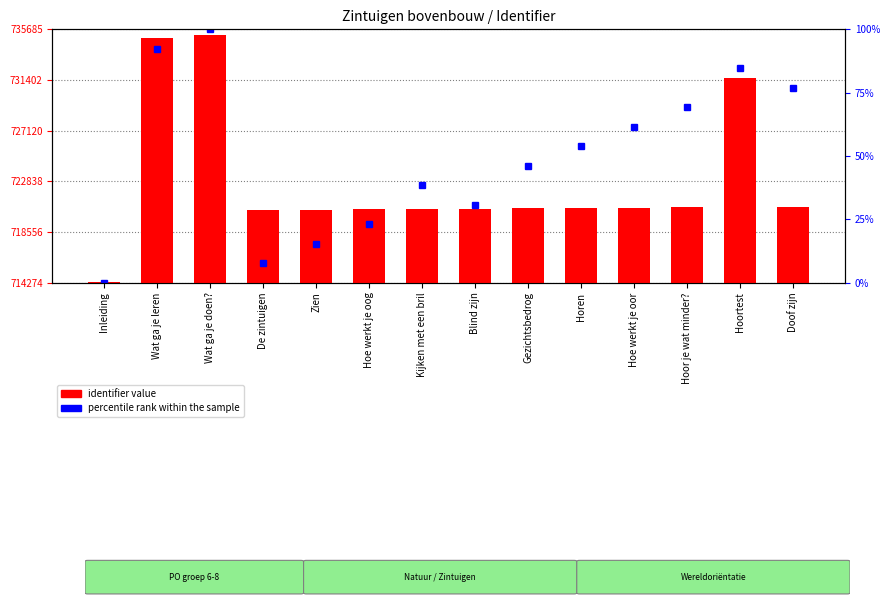

What is the difference between the values at Hoortest and Zien?

11174